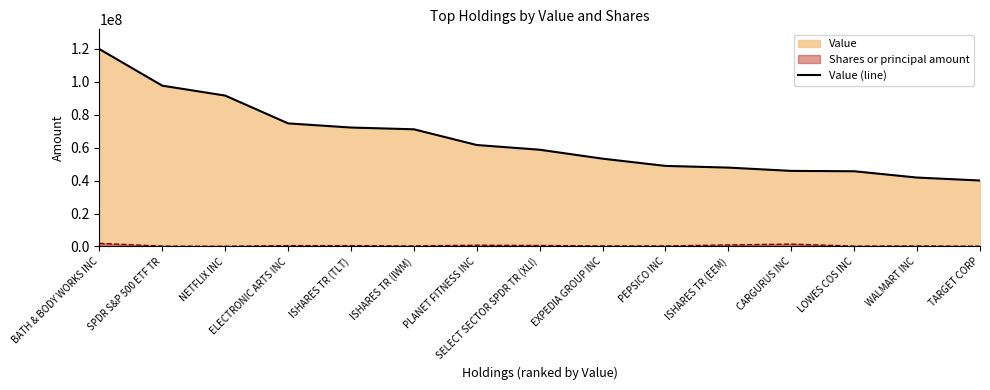

Between BATH & BODY WORKS INC and TARGET CORP, which is larger?

BATH & BODY WORKS INC